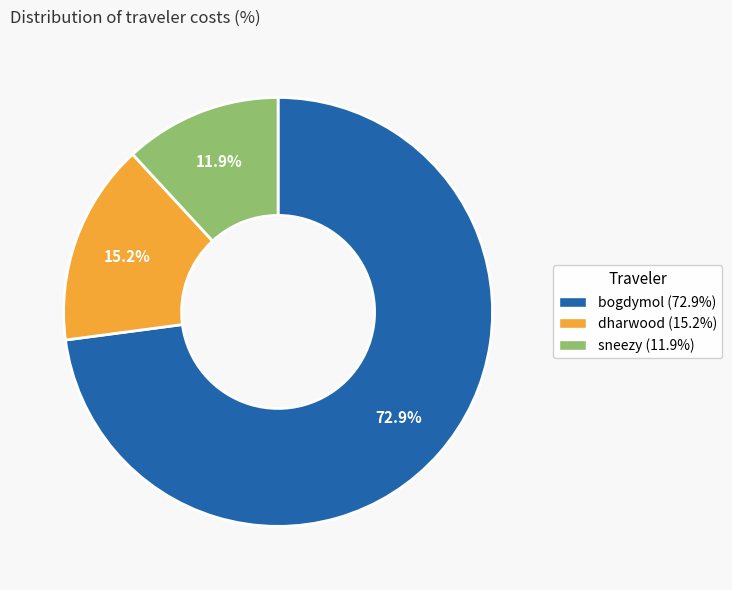

Is dharwood the majority of the pie?

No